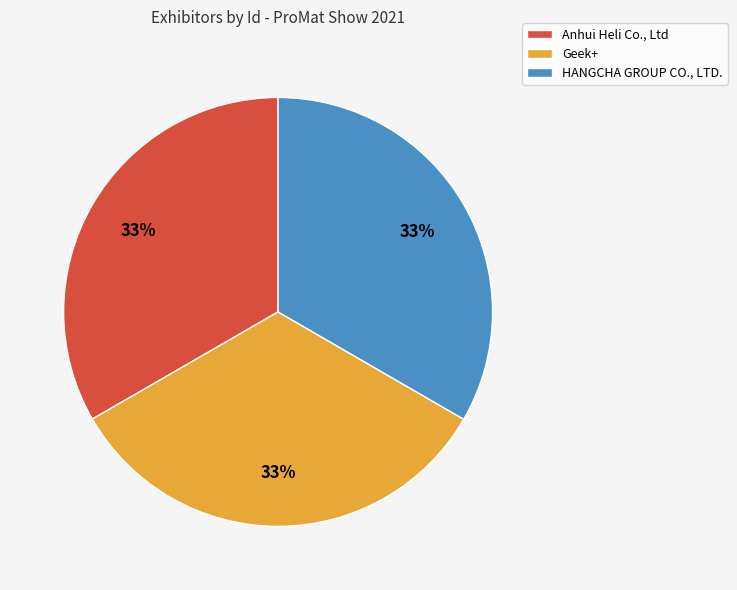

To the nearest percent, what is the combined percentage of Geek+ and HANGCHA GROUP CO., LTD.?

67%